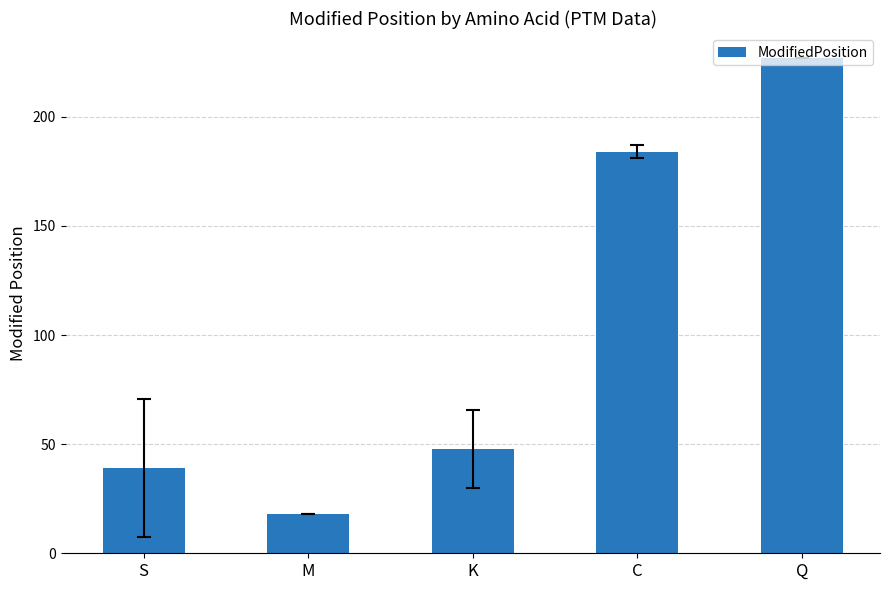

How many data points are less than 47?

2